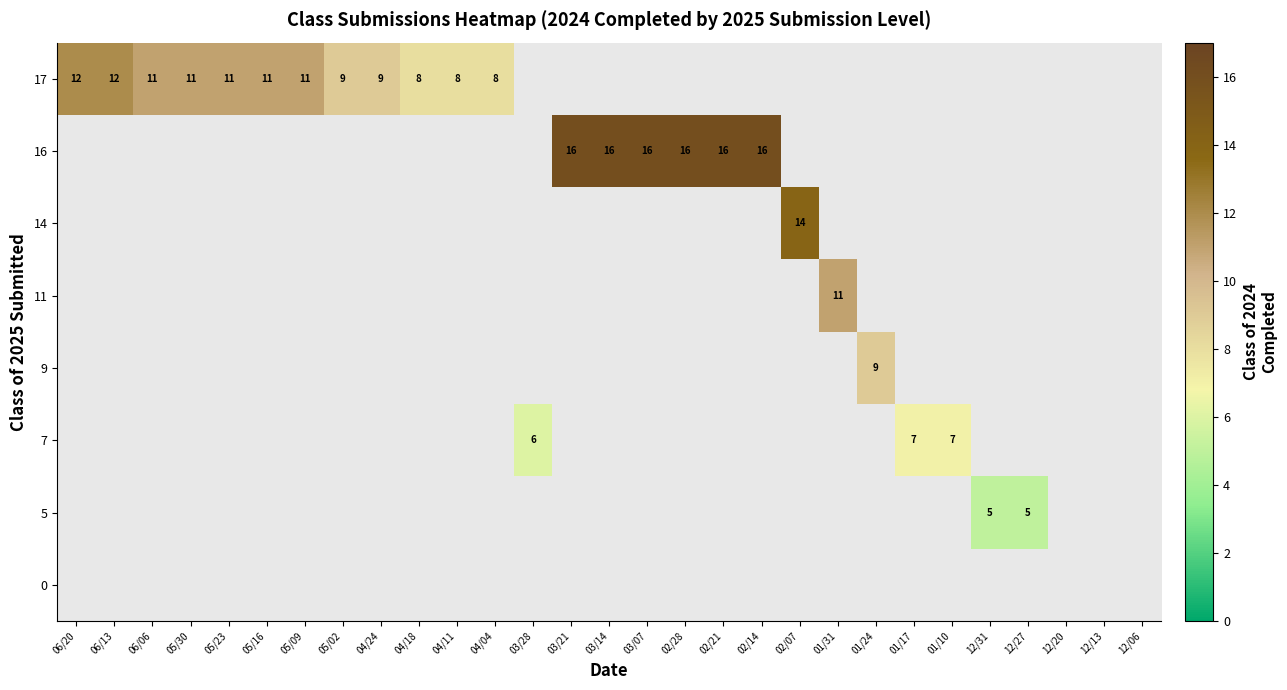

The value of 16 at 02/14 is 16. True or false?

True